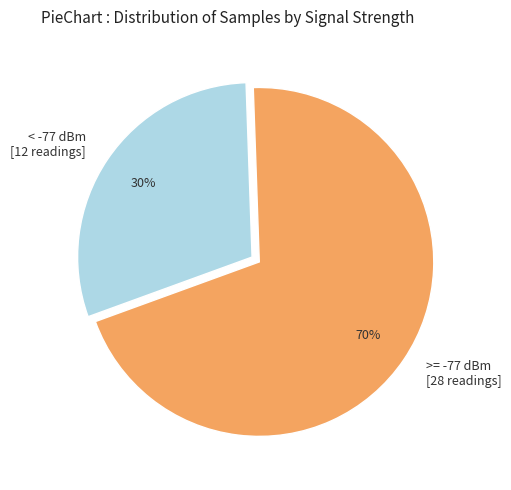

What is the ratio of the value at >= -77 dBm [28 readings] to the value at < -77 dBm [12 readings]?

2.3